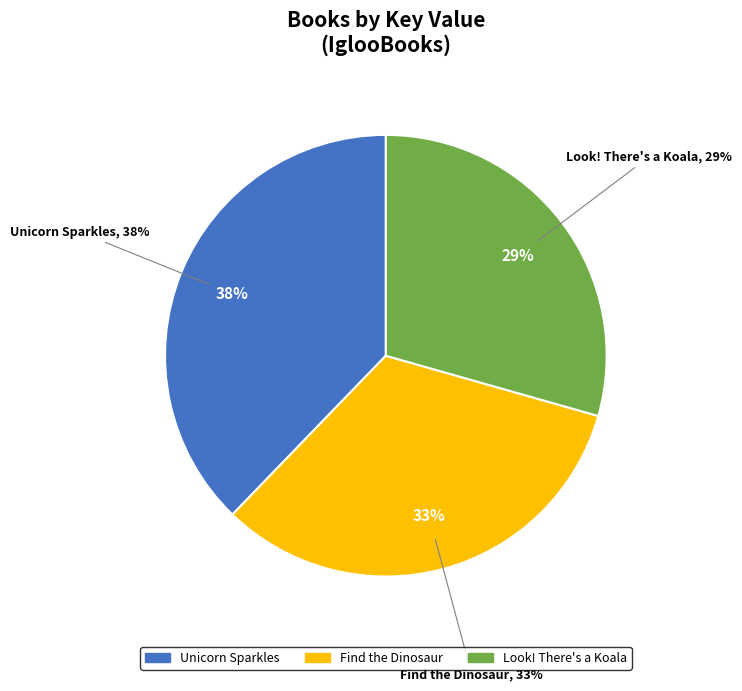

The Unicorn Sparkles slice represents 38% of the pie. True or false?

True